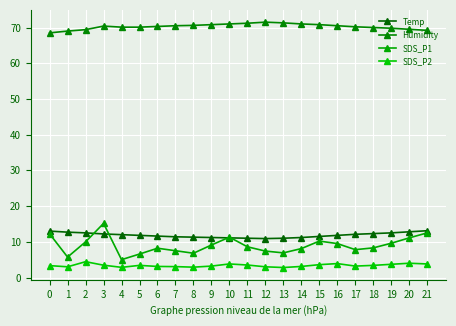

What is the value of the Humidity point at the 10th from the left?

70.8